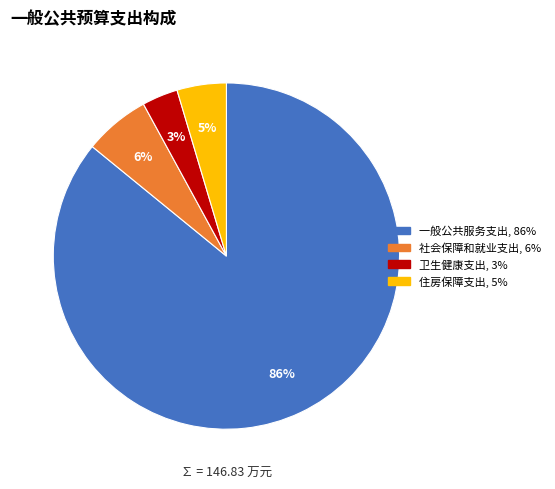

To the nearest percent, what is the average slice percentage?

25%